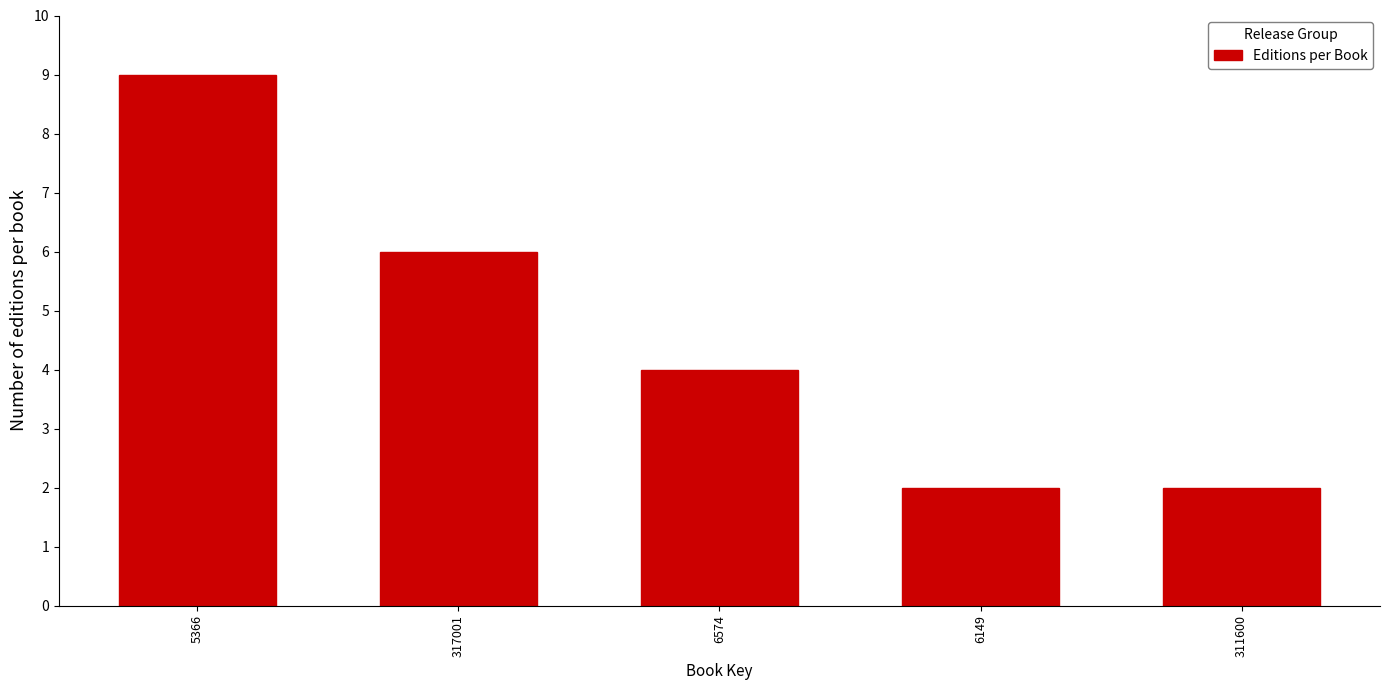

Reading right to left, what are all the values shown in this chart?

311600=2	6149=2	6574=4	317001=6	5366=9